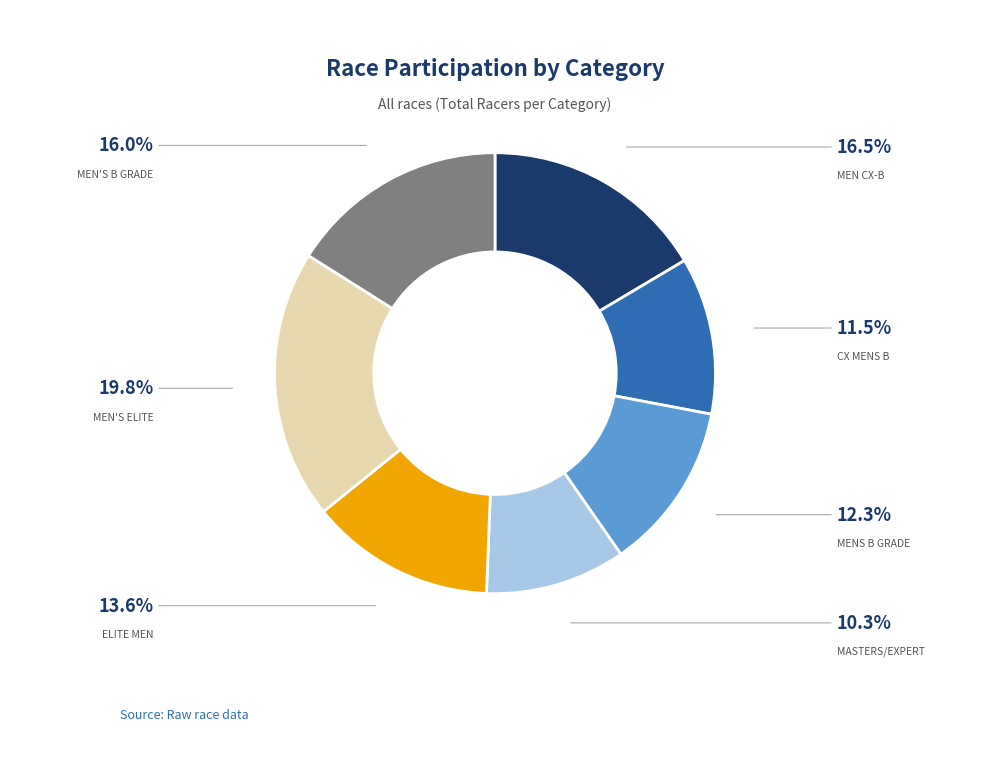

Does any single category account for the majority?

No